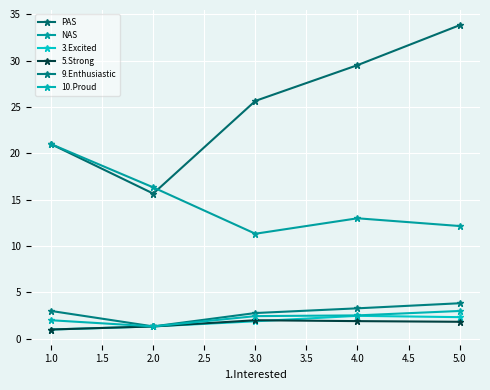

At how many categories does at least one series exceed 31?

1